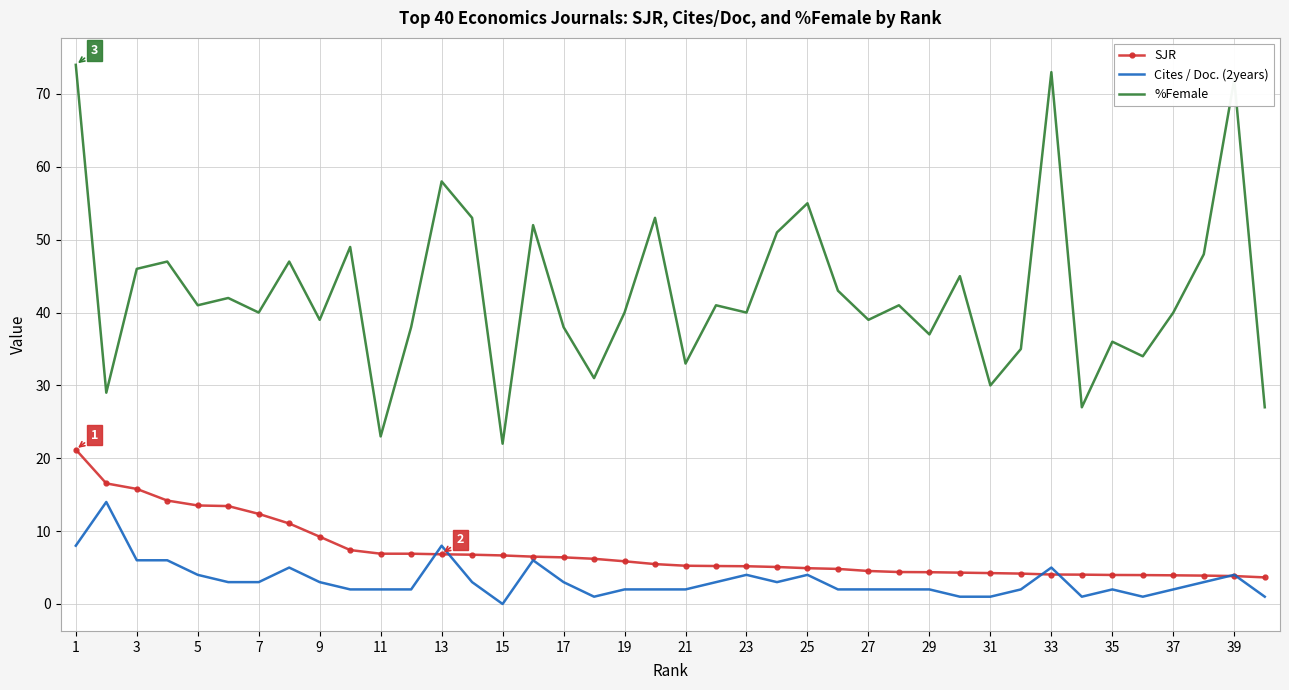

Count the number of categories in the chart.

40